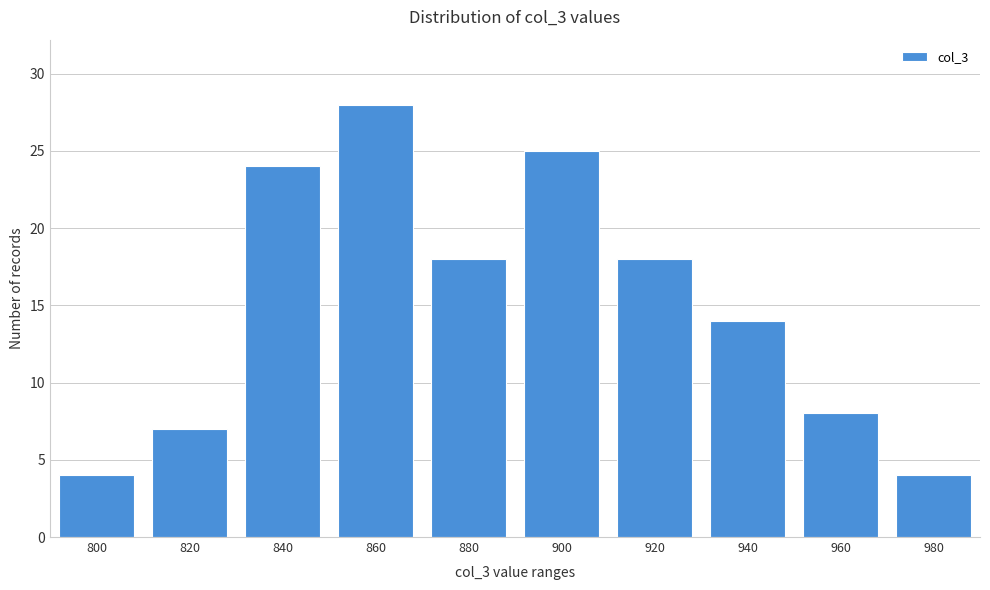

Reading left to right, list all the values displayed in this chart.

800=4	820=7	840=24	860=28	880=18	900=25	920=18	940=14	960=8	980=4